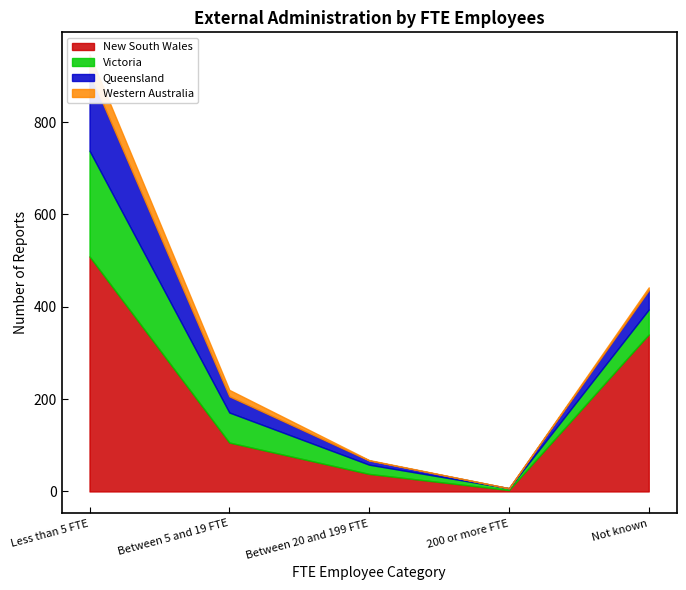

Which series changed the most between 200 or more FTE and Not known?

New South Wales